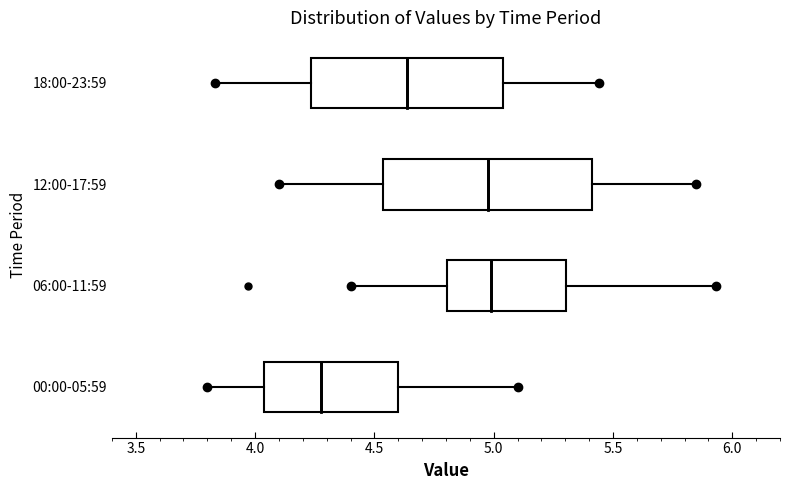

Reading bottom to top, read every box against the x-axis: the position of its median line, the range the box covers, and the ends of its whiskers. The values are not printed on the chart, so give them approximately, as read against the axis.

00:00-05:59: median 4.30, box 4.05 to 4.60, whiskers 3.80 to 5.10
06:00-11:59: median 5.00, box 4.80 to 5.30, whiskers 4.40 to 5.95
12:00-17:59: median 5.00, box 4.55 to 5.40, whiskers 4.10 to 5.85
18:00-23:59: median 4.65, box 4.25 to 5.05, whiskers 3.85 to 5.45